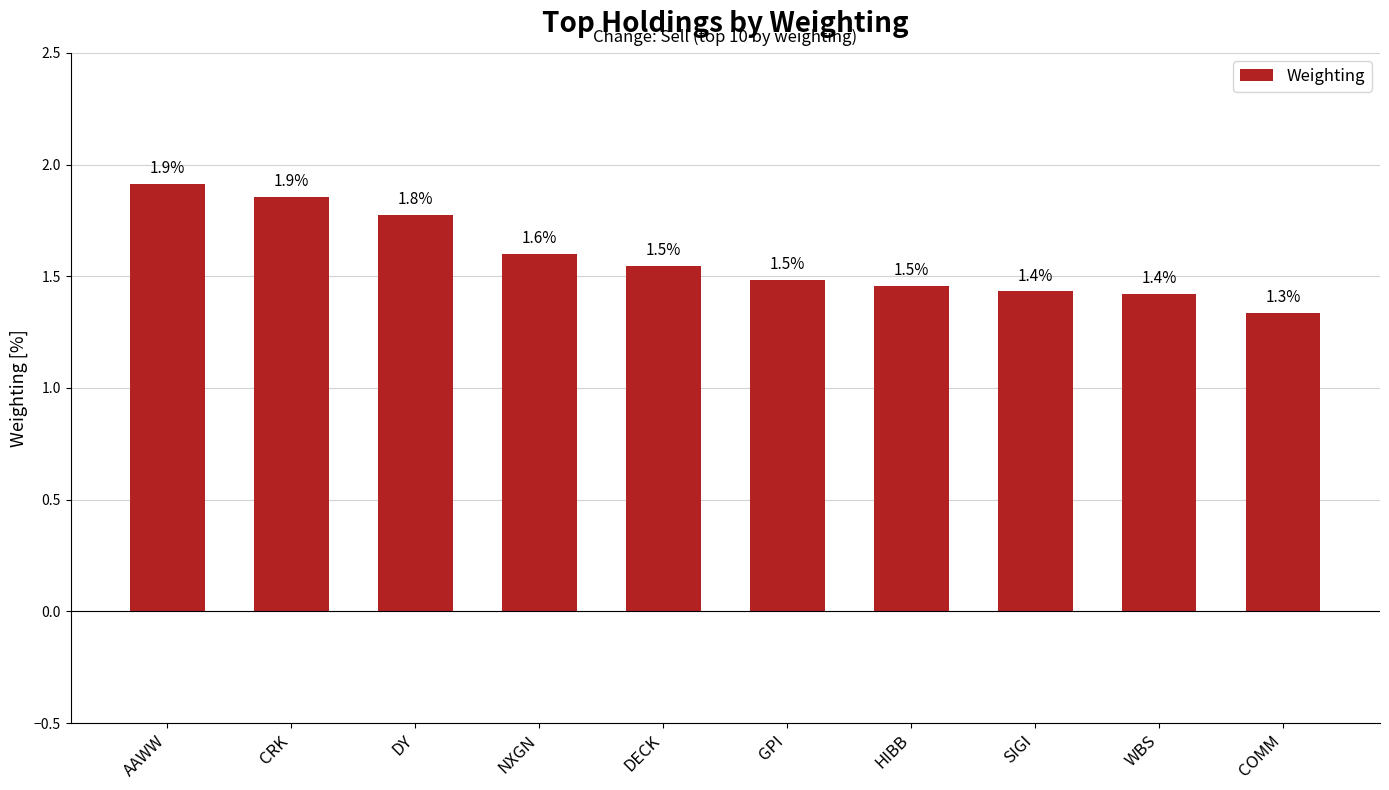

How many bars are there in total?

10